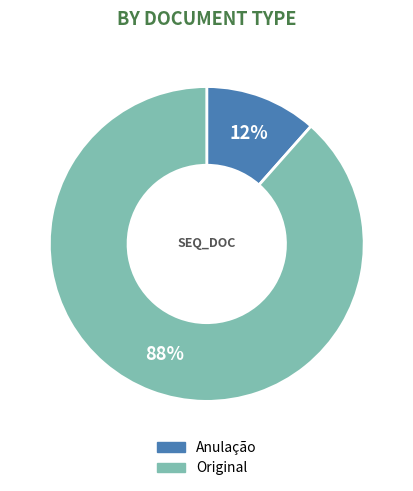

Is there a majority slice in this chart?

Yes